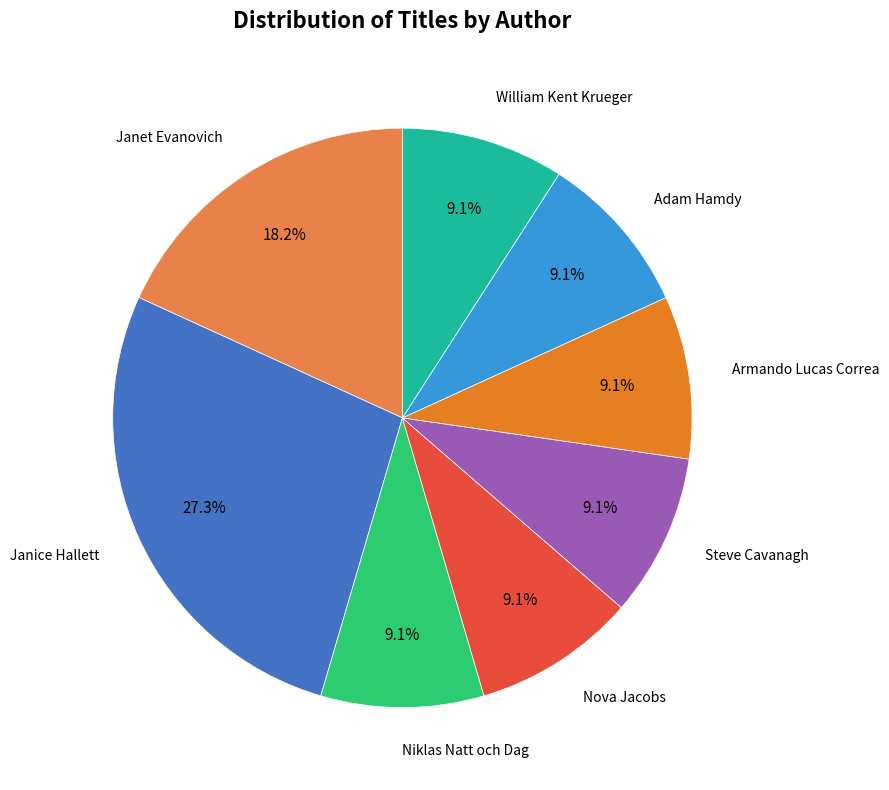

Does any single category account for the majority?

No